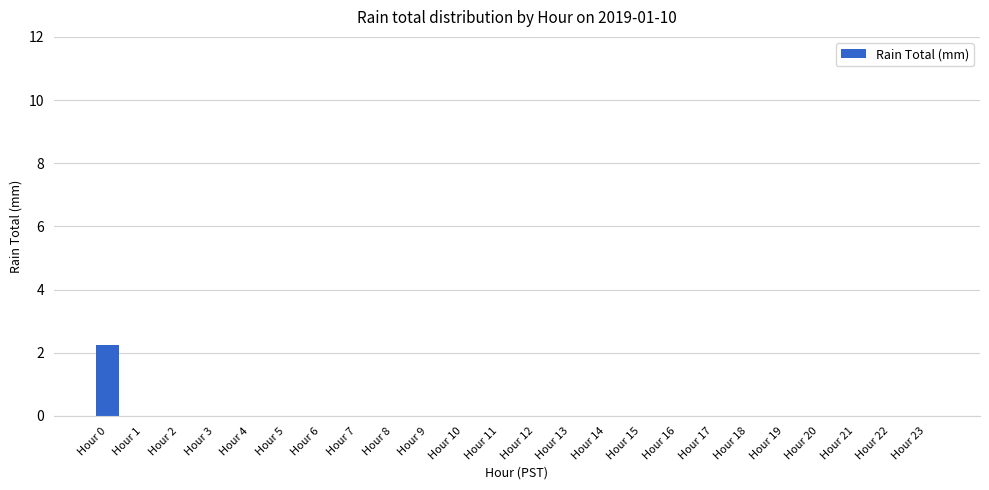

Is it true that the value at Hour 10 is 0.0?

True